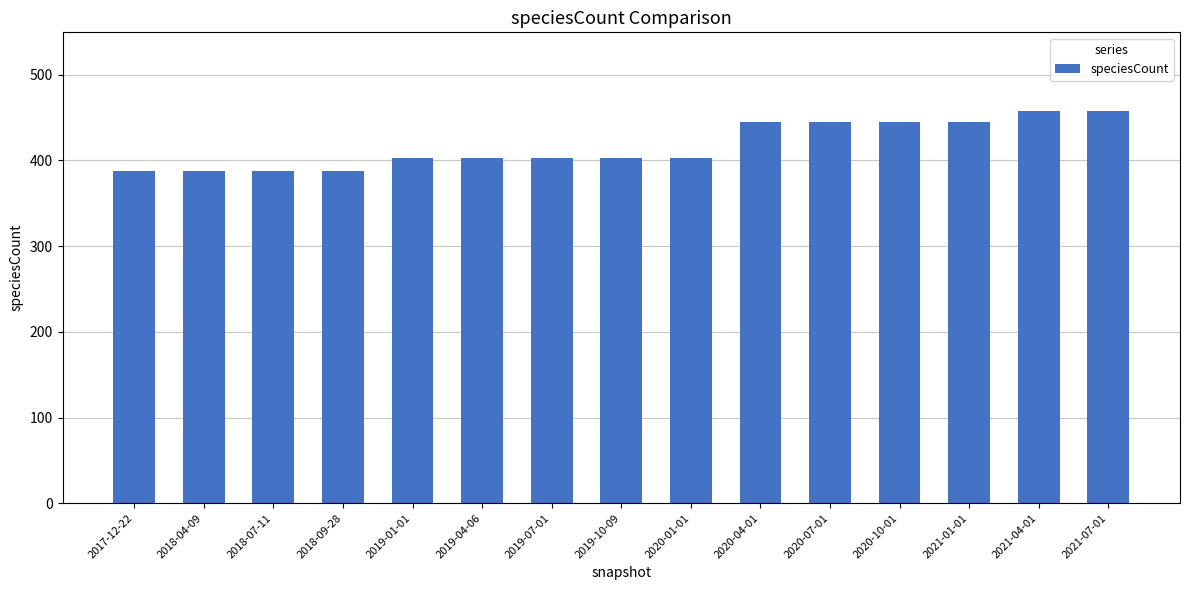

The chart shows a value of 388 at 2017-12-22. True or false?

True